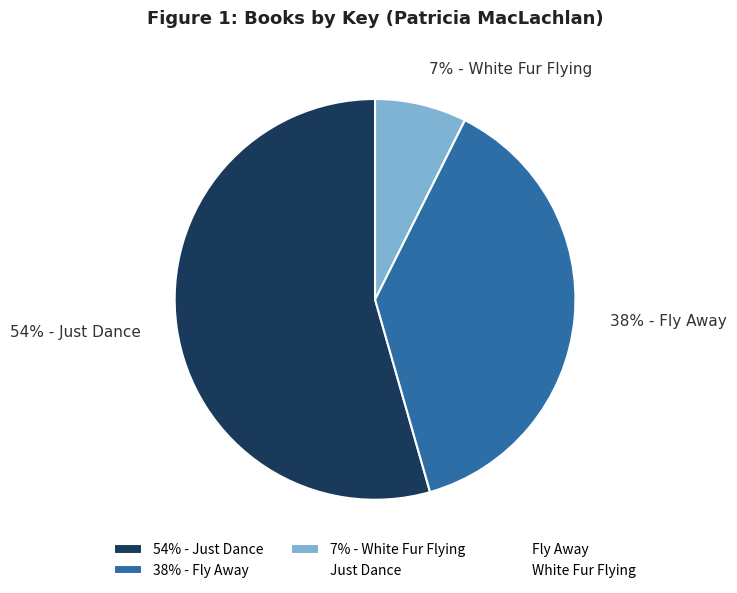

Which category has the smallest portion of the pie?

7% - White Fur Flying